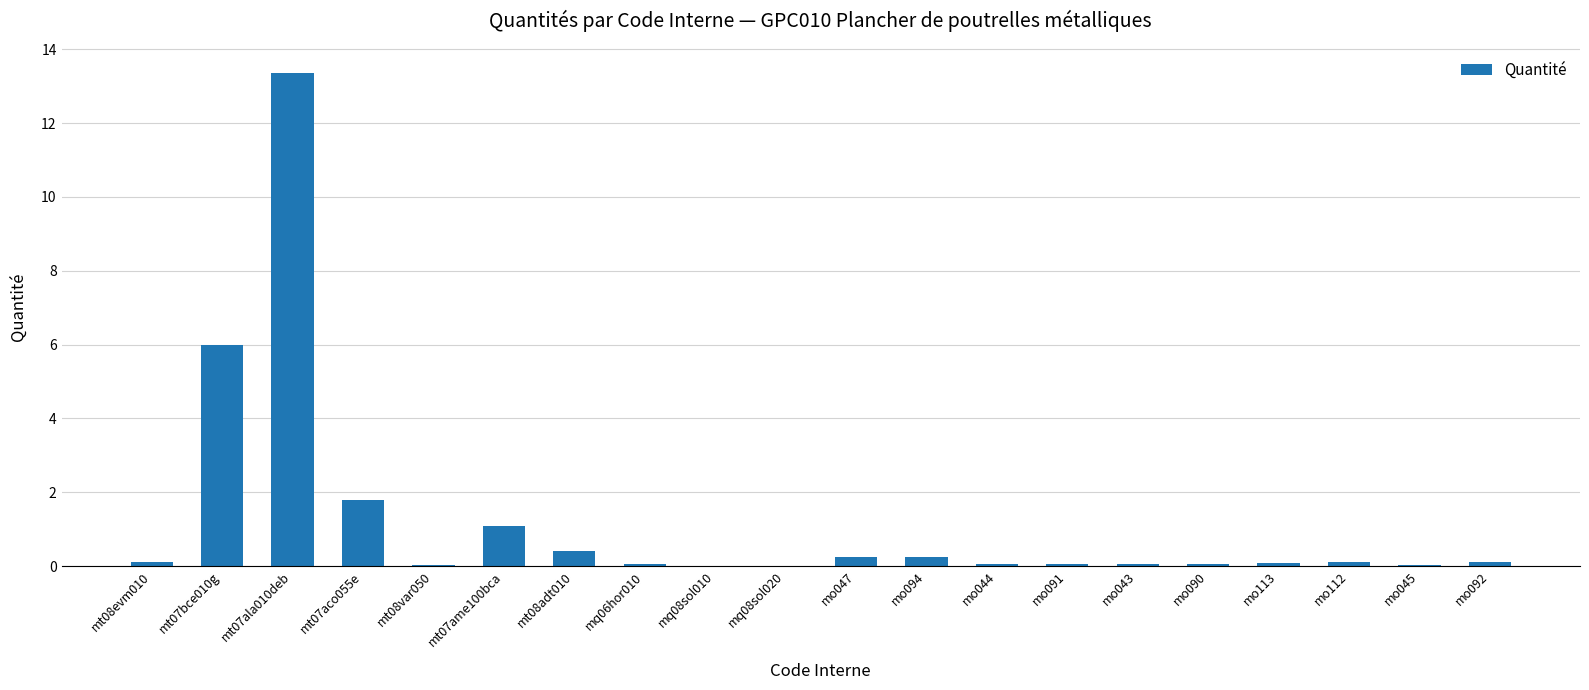

What is the sum of all values?

23.9